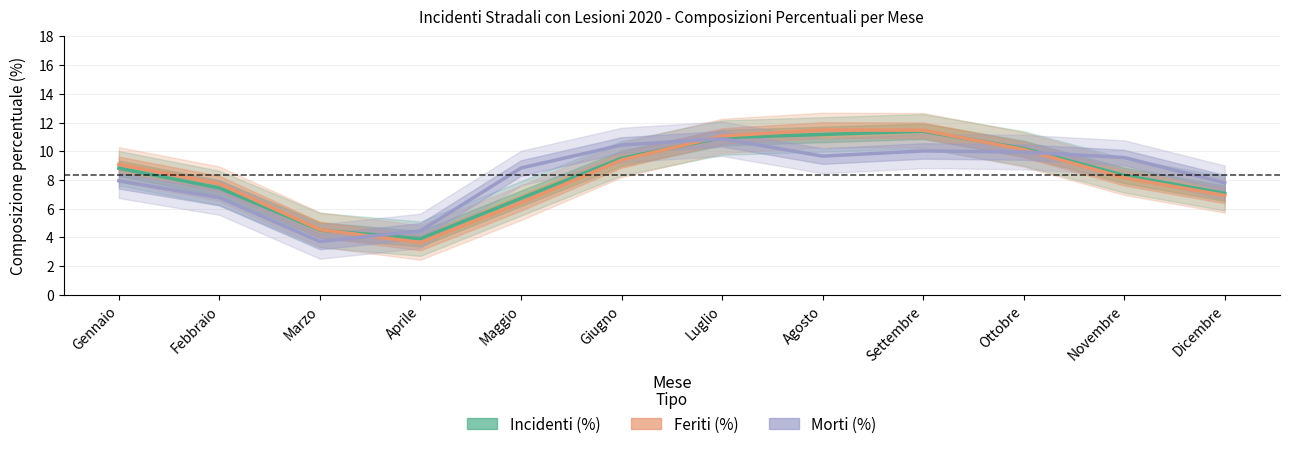

At which label does Feriti (%) first exceed 9?

Gennaio